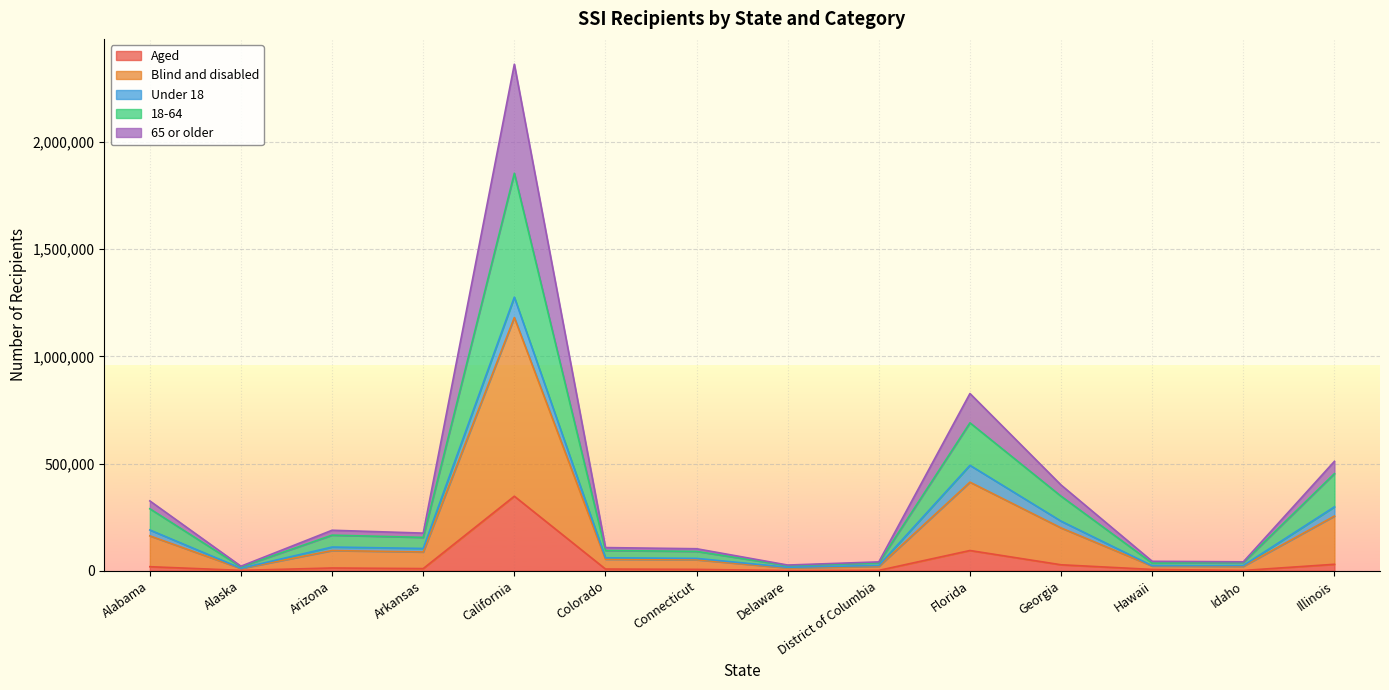

How many lines are shown in the chart?

5